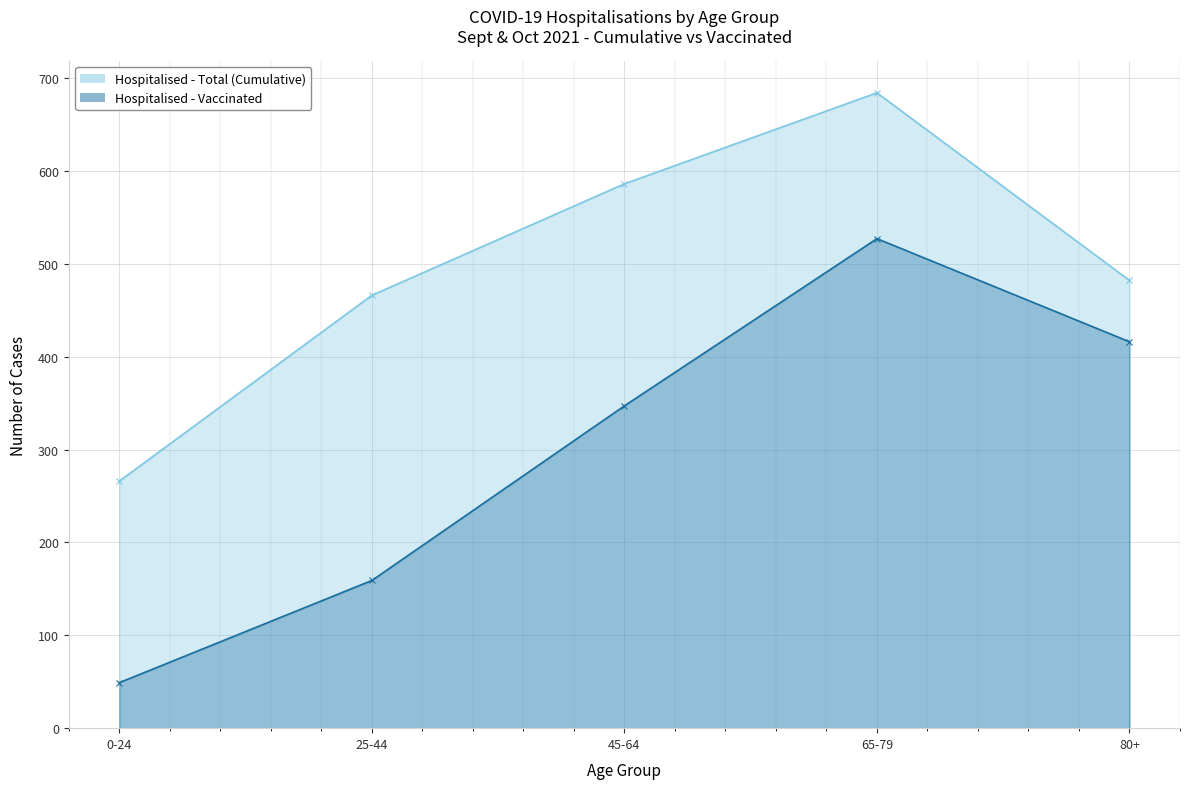

How many data points in Hospitalised - Total (Cumulative) are less than 482?

2